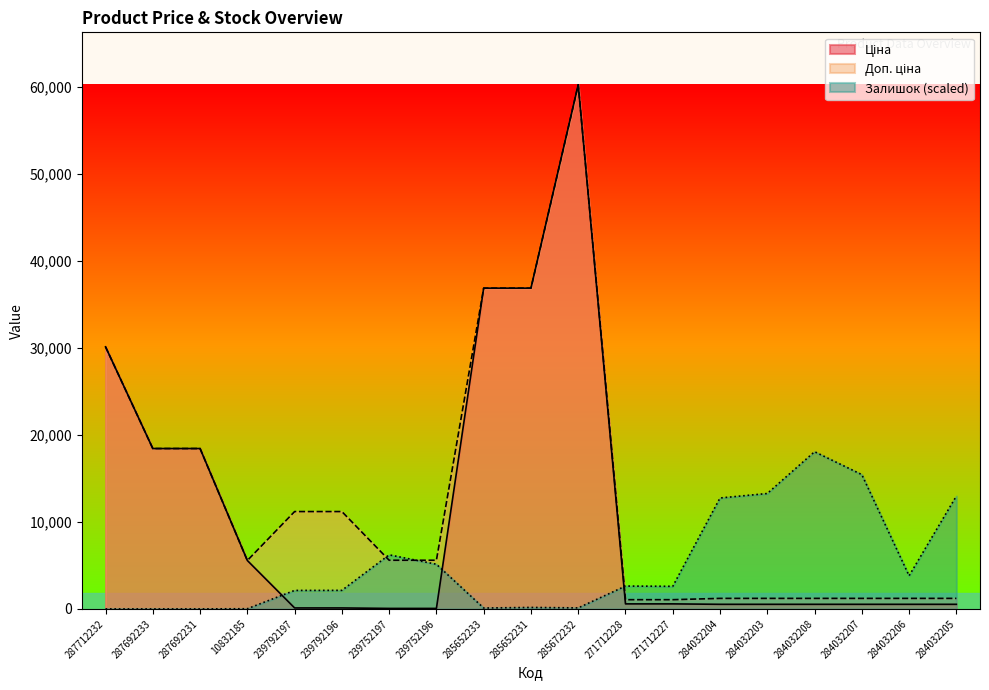

How many data points in Ціна are above 528?

15